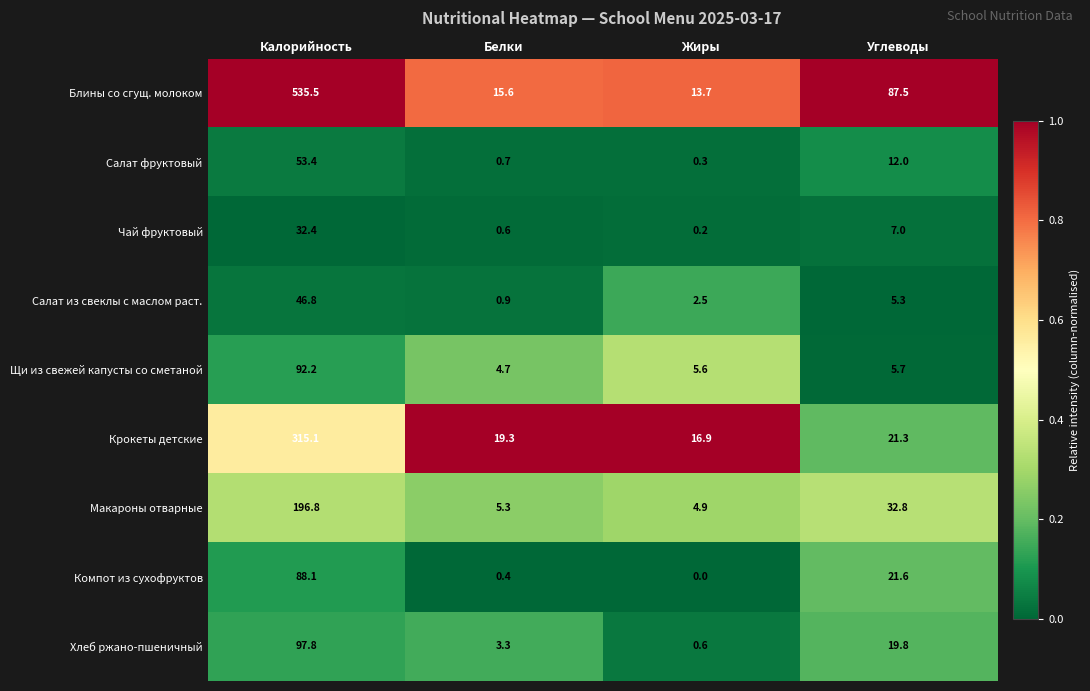

Where does the Щи из свежей капусты со сметаной series first go above 5?

Калорийность